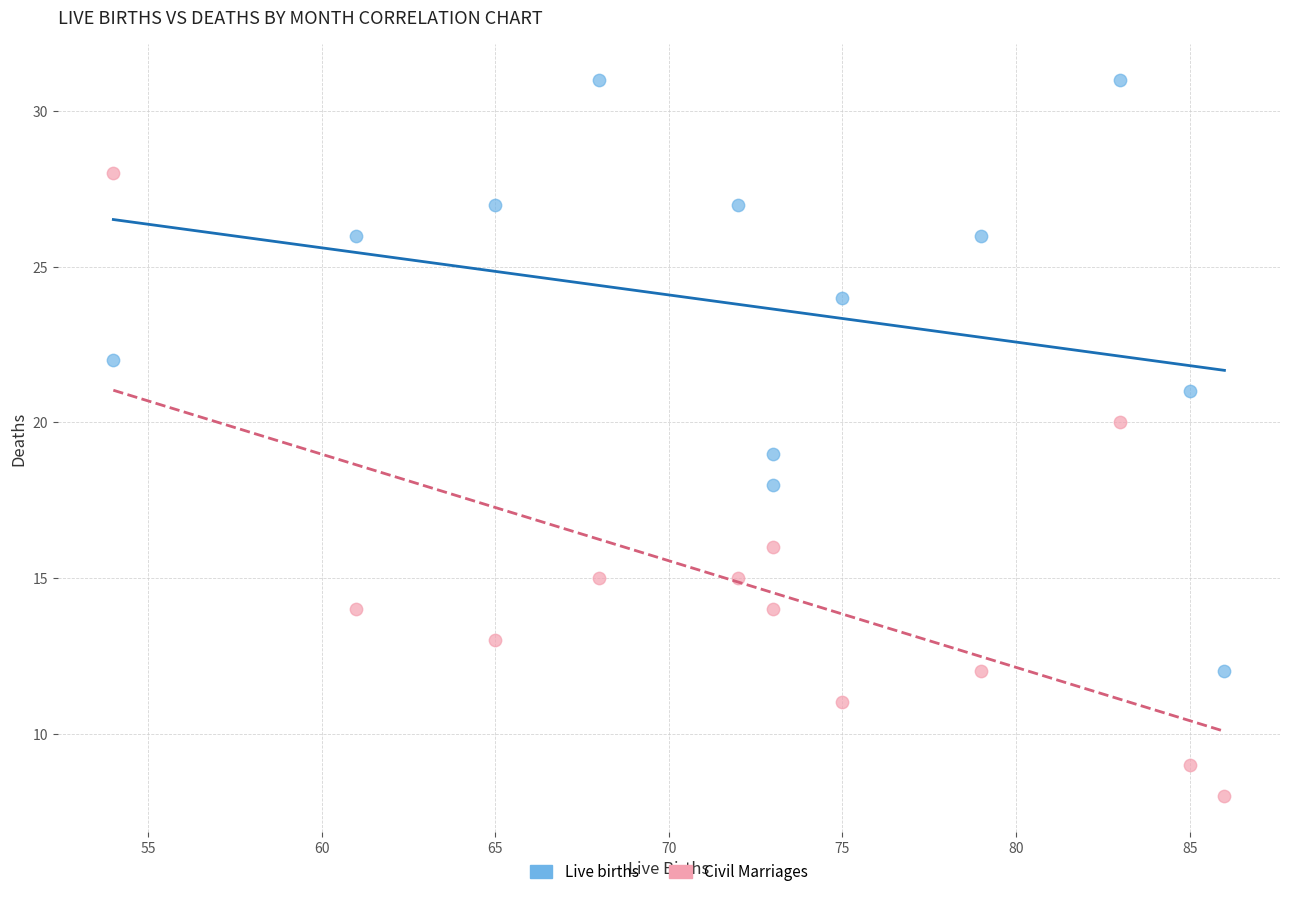

What are all the series names shown in the legend?

Live births, Civil Marriages